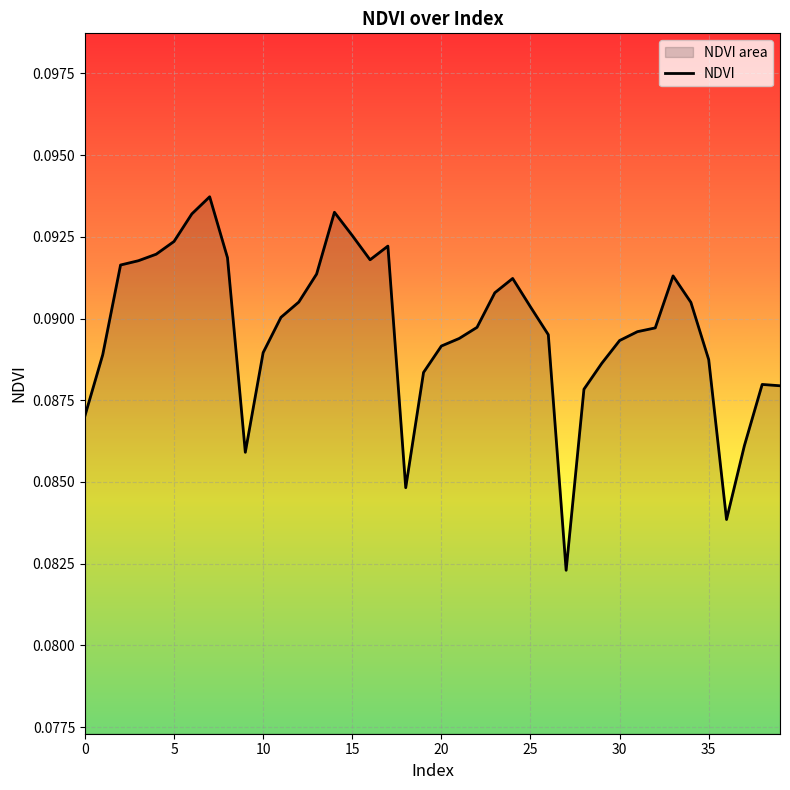

What is the greatest value displayed?

0.1